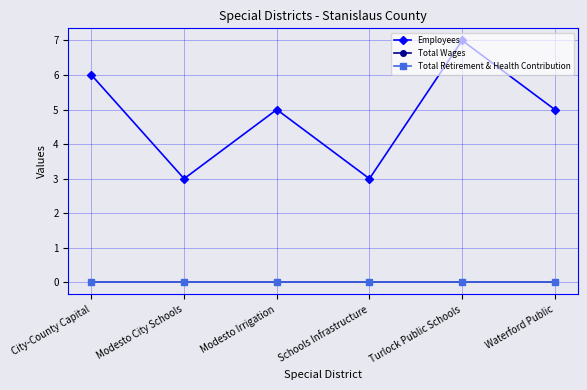

Rank the series at Waterford Public from lowest to highest value.

Total Wages, Total Retirement & Health Contribution, Employees